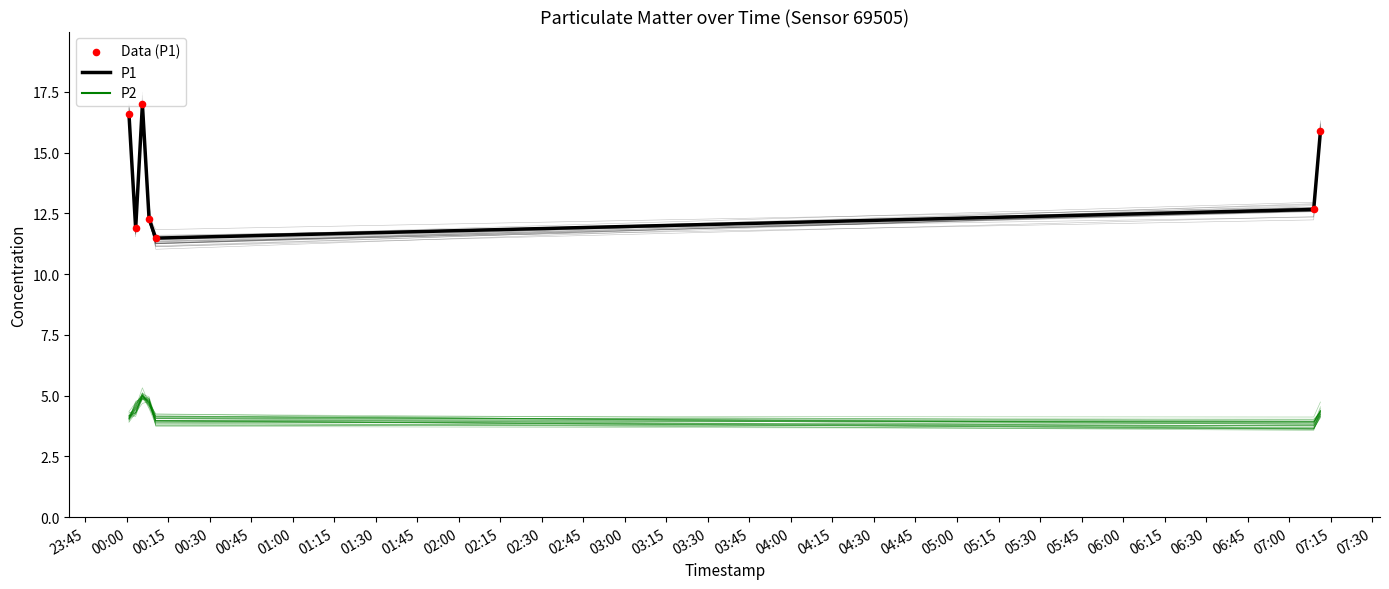

What are all the series names shown in the legend?

P1, P2, Data (P1)